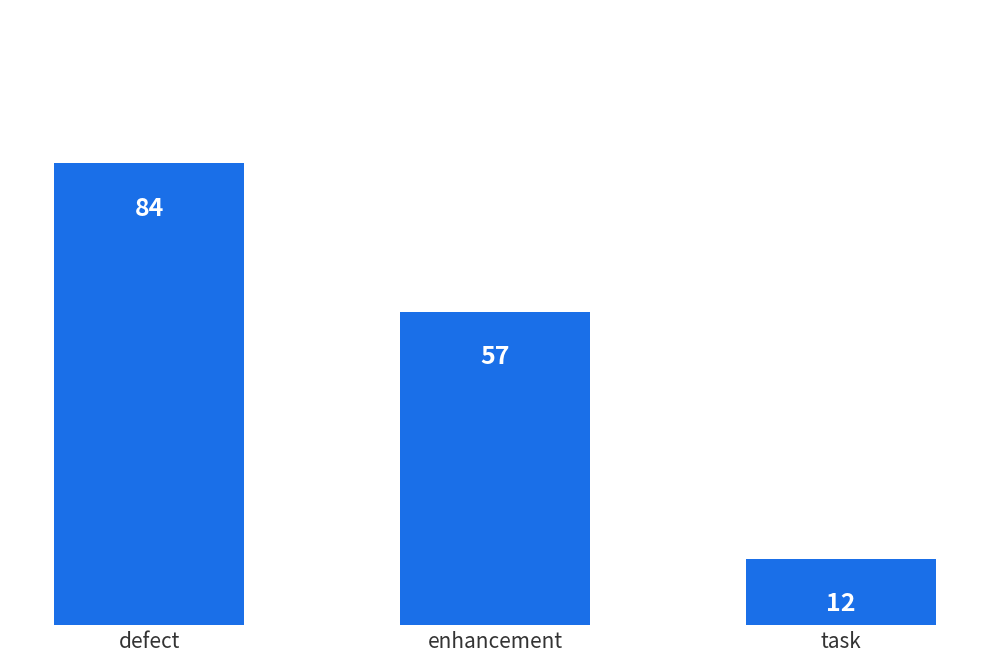

What position from the left is task?

3